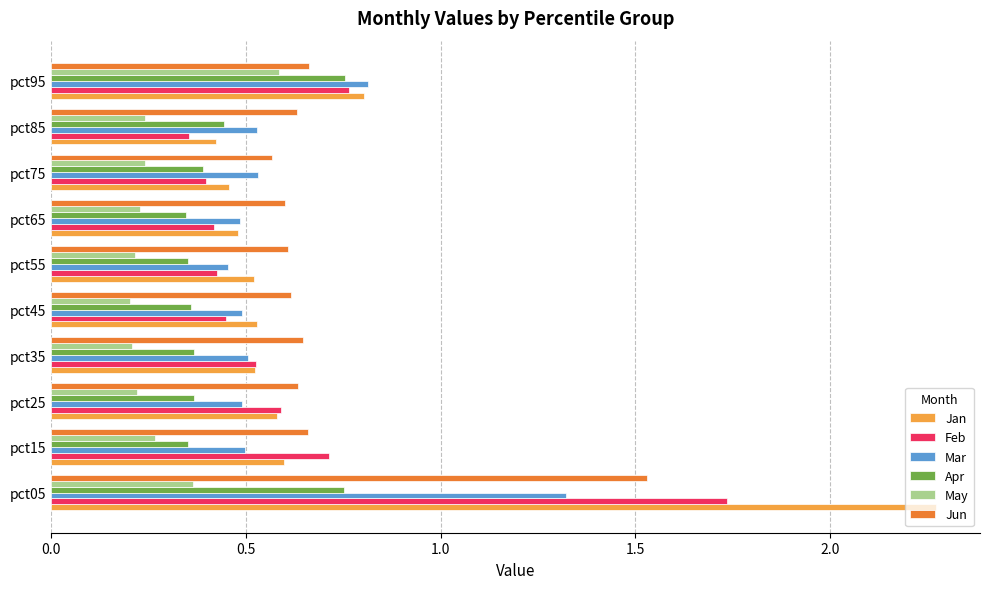

Is it true that May equals 0.2 at pct35?

True